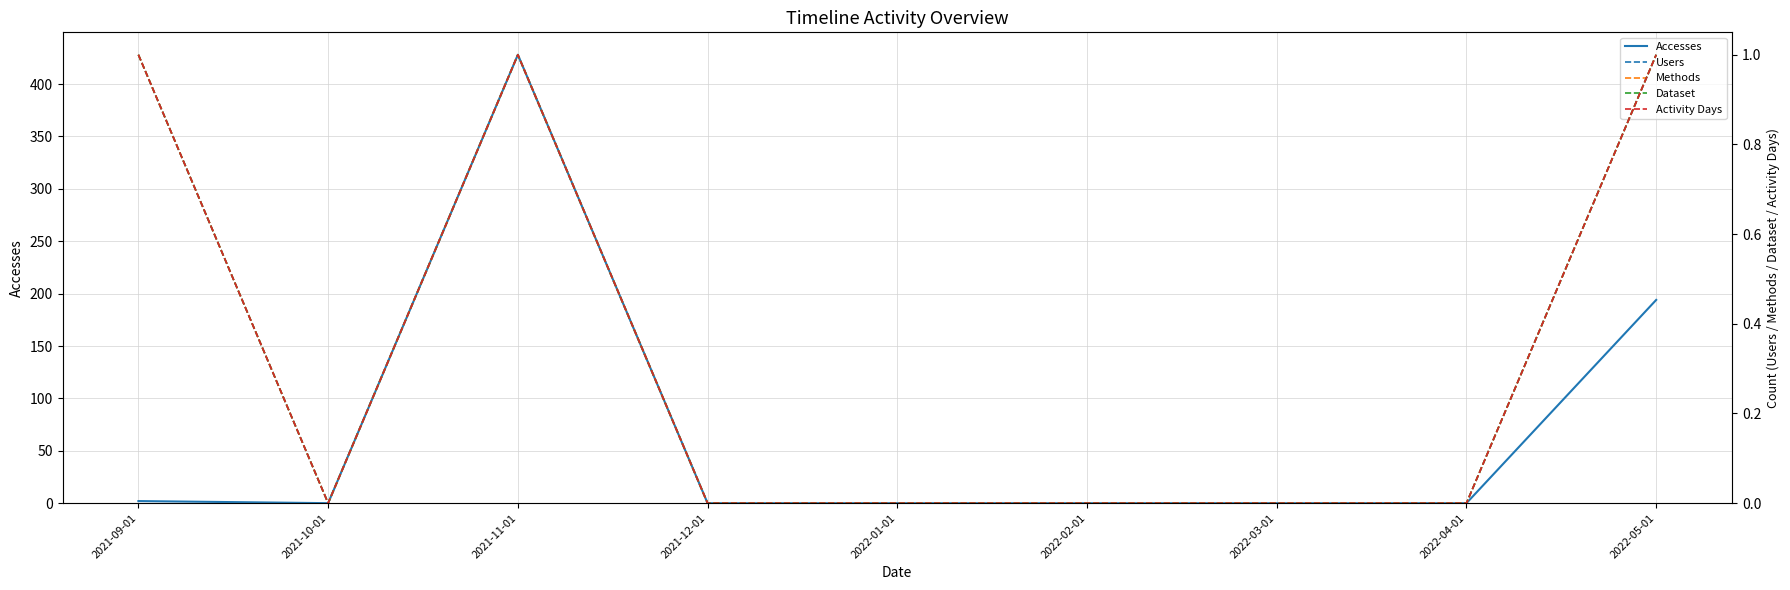

At which category is the sum across all series the highest?

2021-11-01